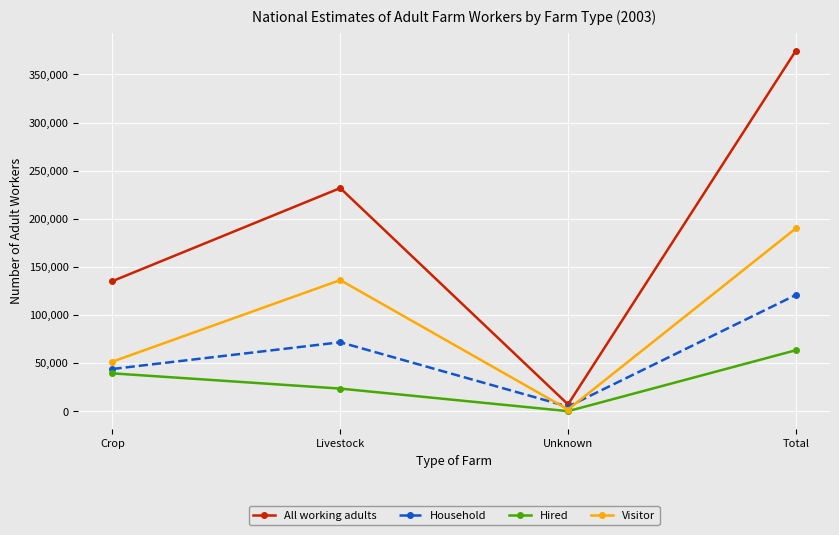

At how many categories does at least one series exceed 87159?

3